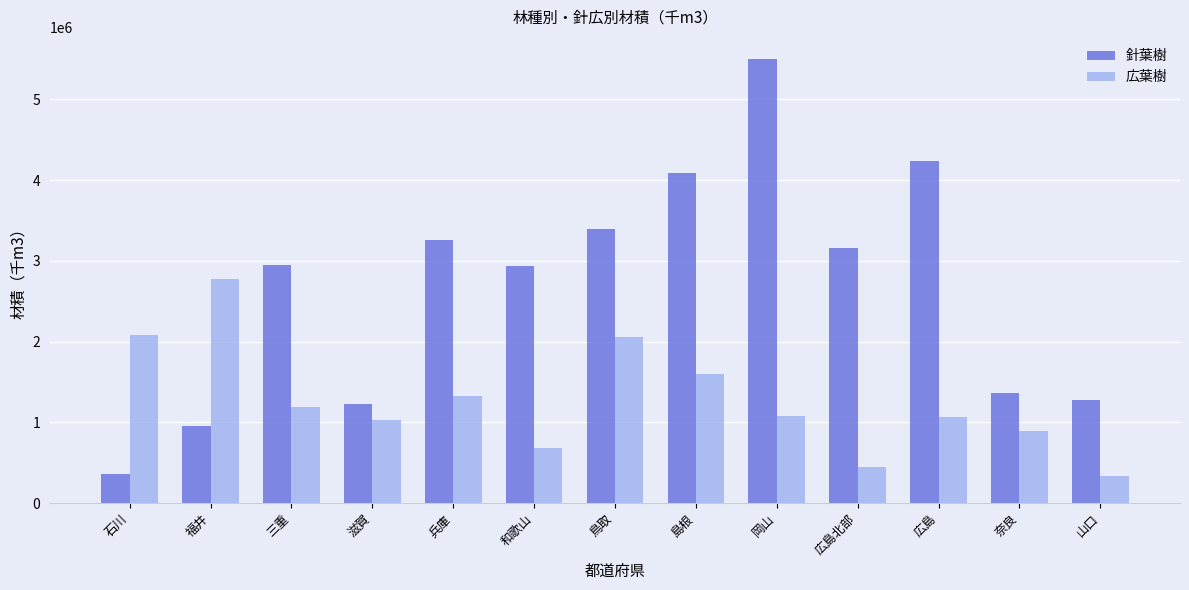

Does the chart contain stacked bars?

No